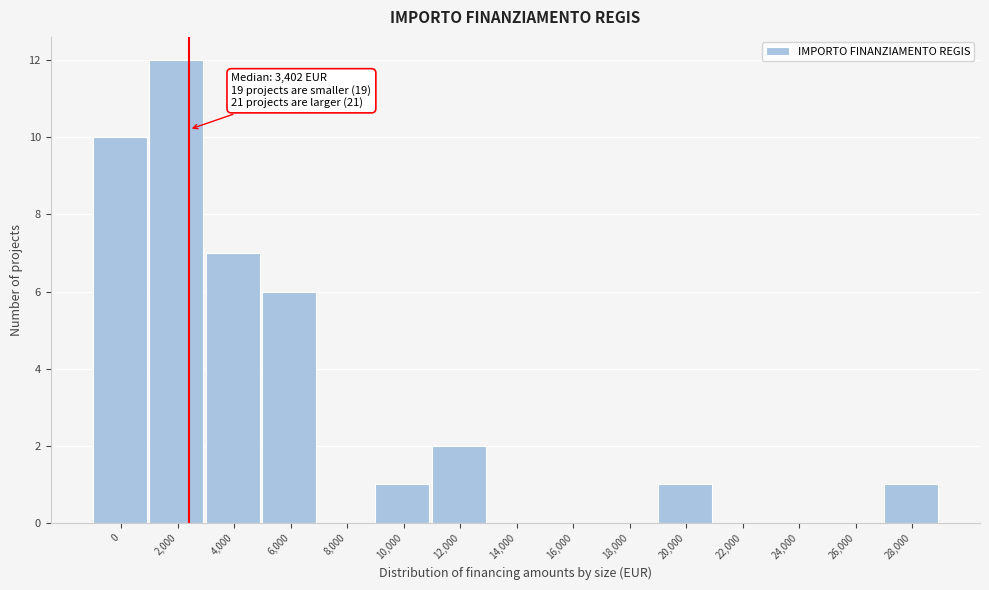

Reading left to right, extract all data points from this chart.

0=10	2,000=12	4,000=7	6,000=6	8,000=0	10,000=1	12,000=2	14,000=0	16,000=0	18,000=0	20,000=1	22,000=0	24,000=0	26,000=0	28,000=1